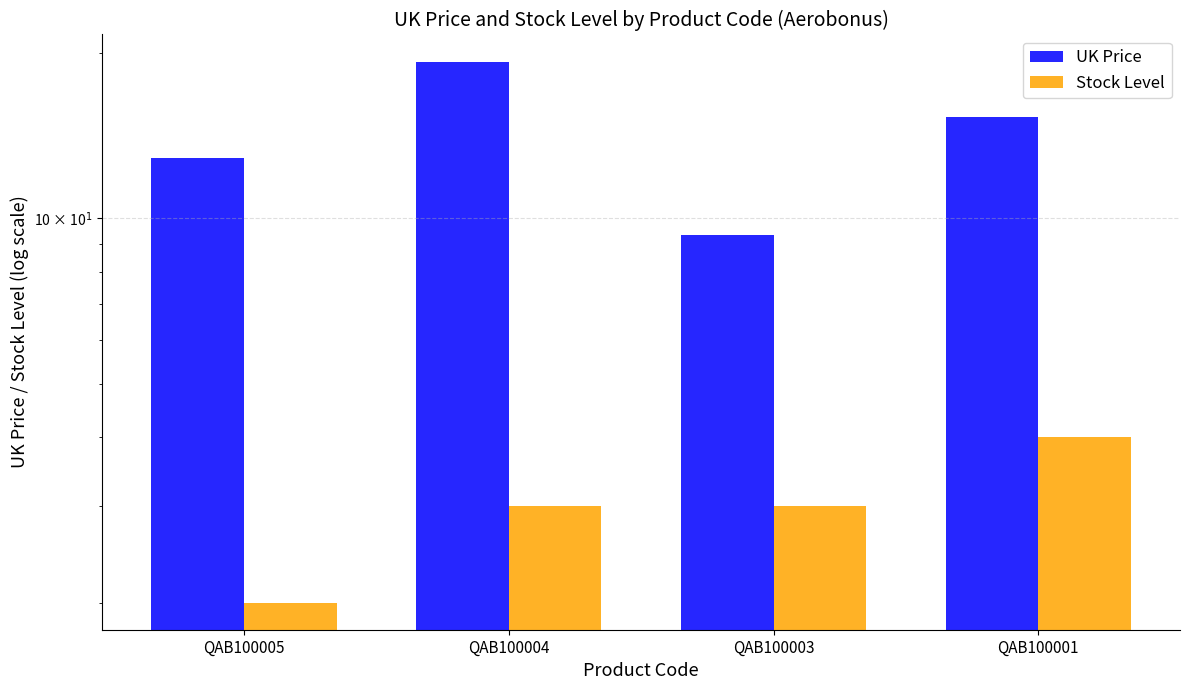

How many distinct data groups are displayed?

2